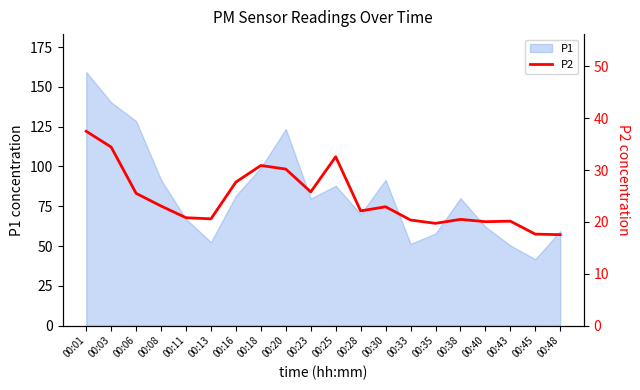

The value of P1 at 00:03 is 140.3. True or false?

True